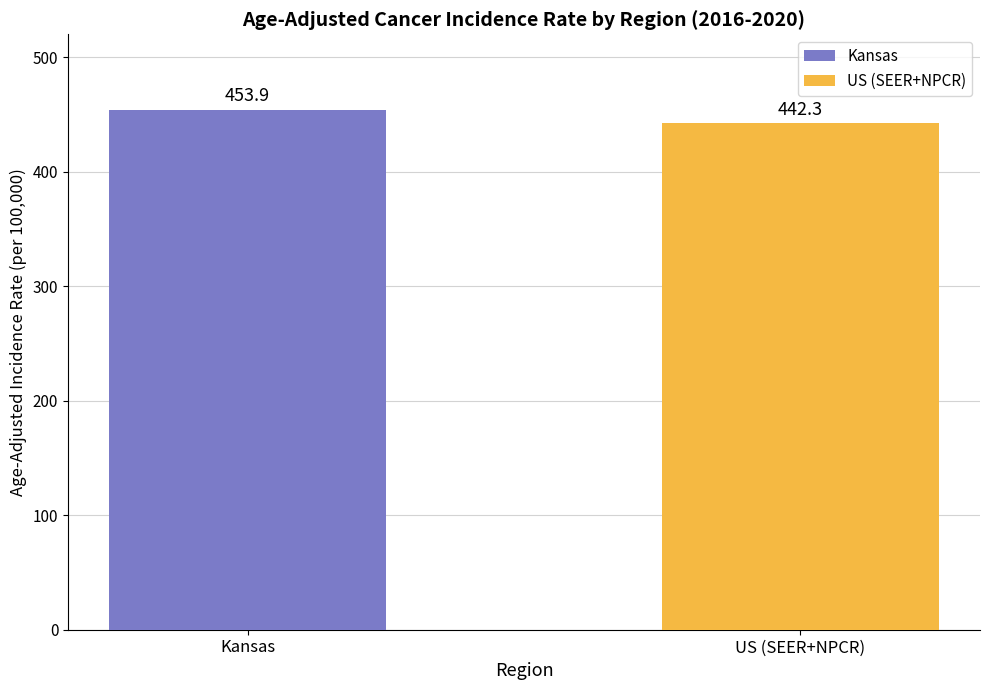

True or false: the data shows 650.8 at Kansas.

False